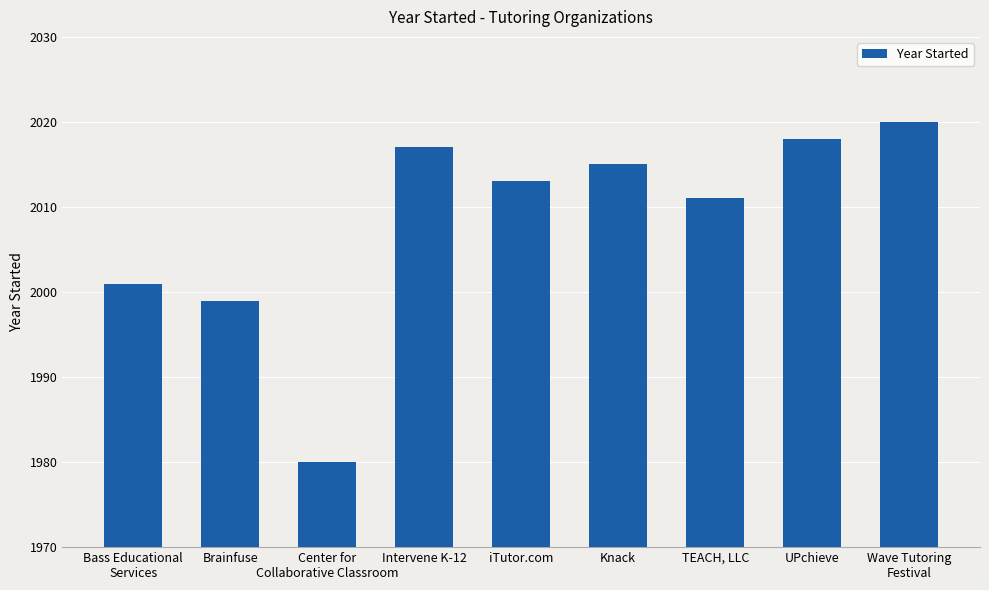

What is the greatest value displayed?

2020